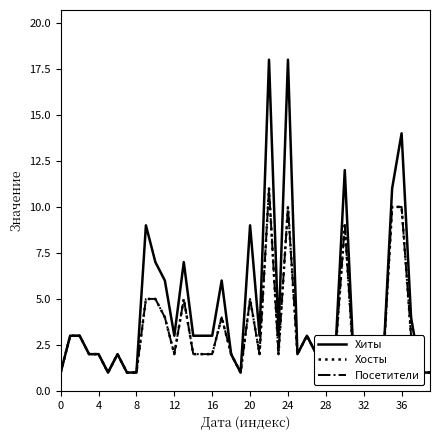

True or false: Посетители and Хиты cross at least once.

False